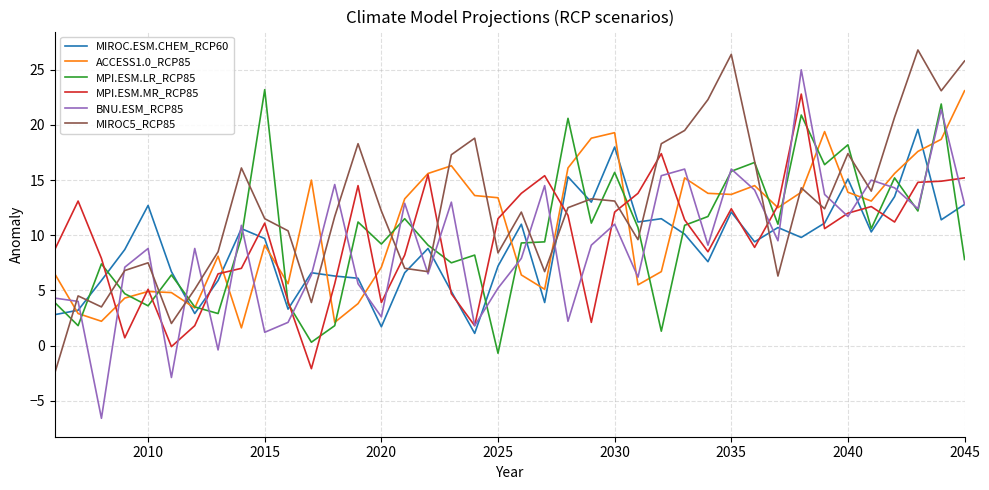

True or false: MPI.ESM.MR_RCP85 and MIROC.ESM.CHEM_RCP60 cross at least once.

True